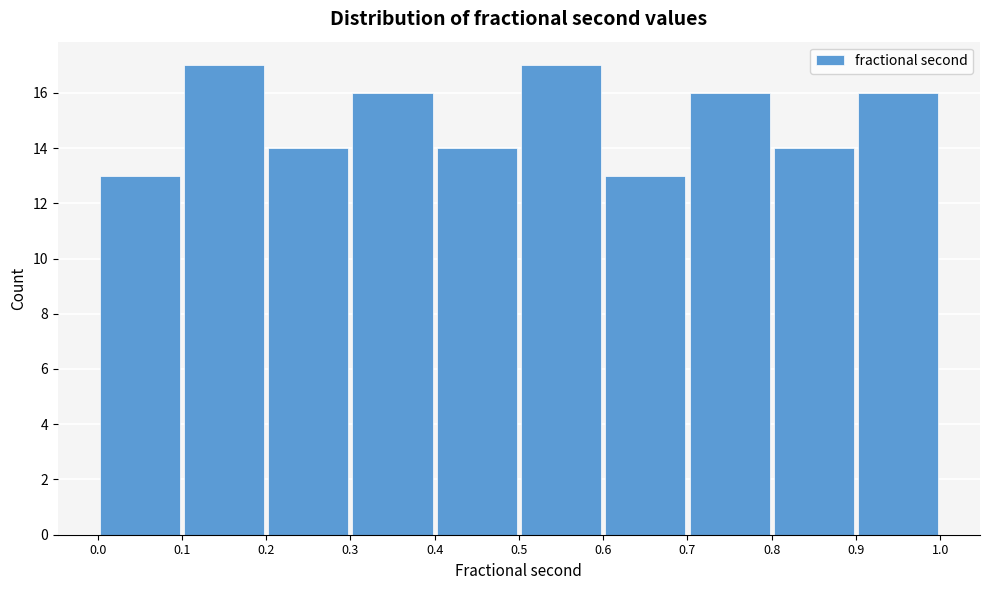

How tall is the bar that spans 0.9 to 1.0 on the x-axis? The values are not printed on the chart, so give them approximately, as read against the axis.

16